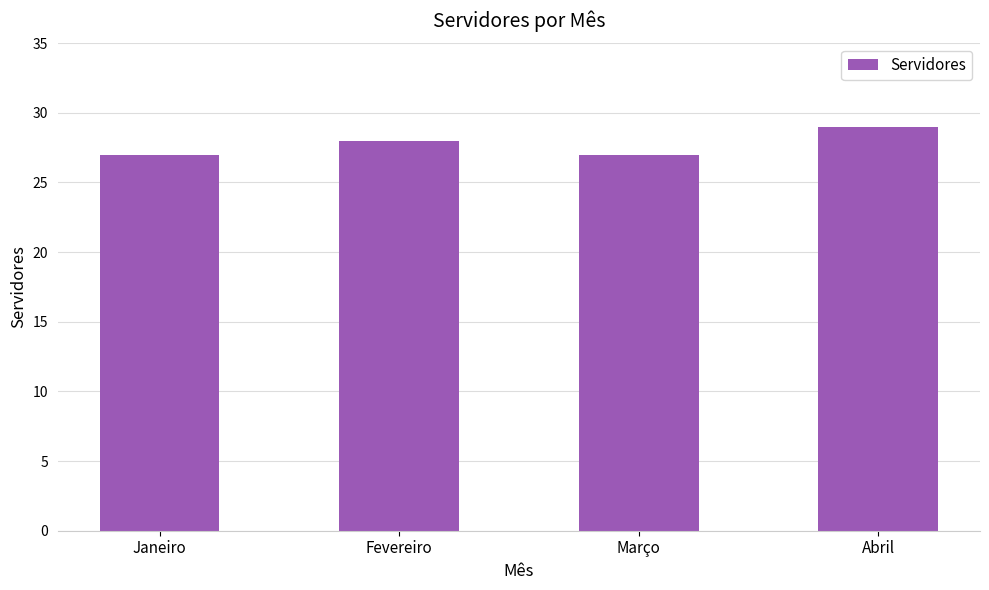

How many distinct data groups are displayed?

1